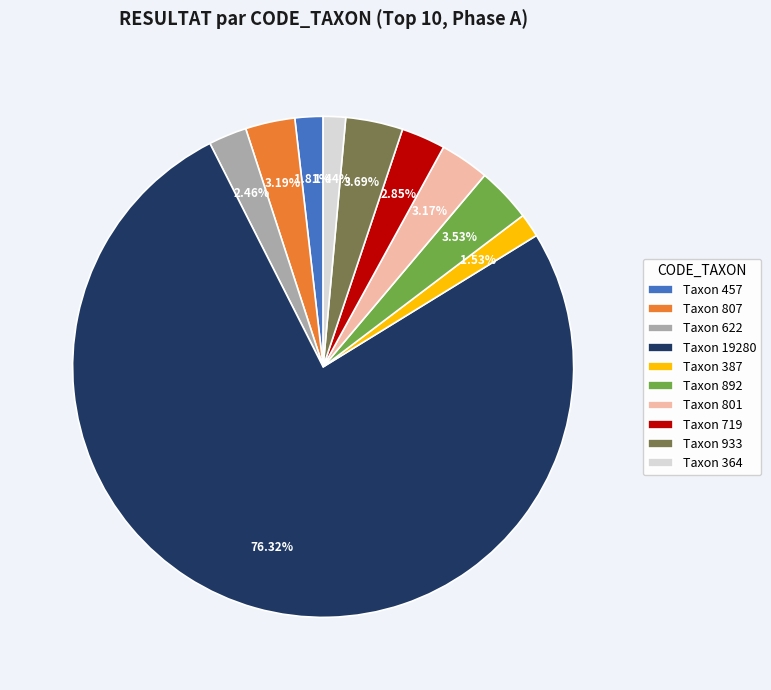

Between Taxon 719 and Taxon 364, which is larger?

Taxon 719